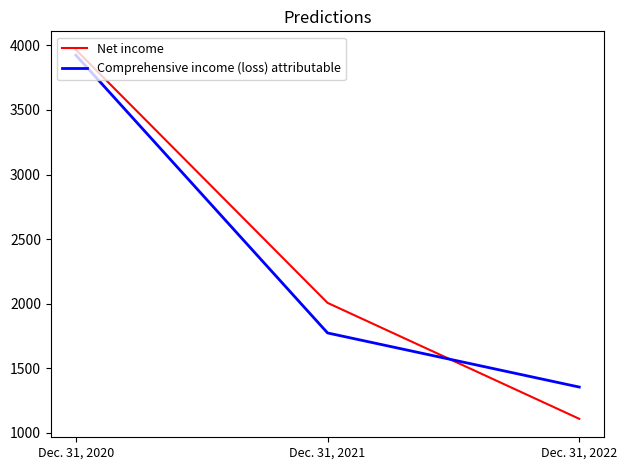

What is the lowest value of the Comprehensive income (loss) attributable series?

1354